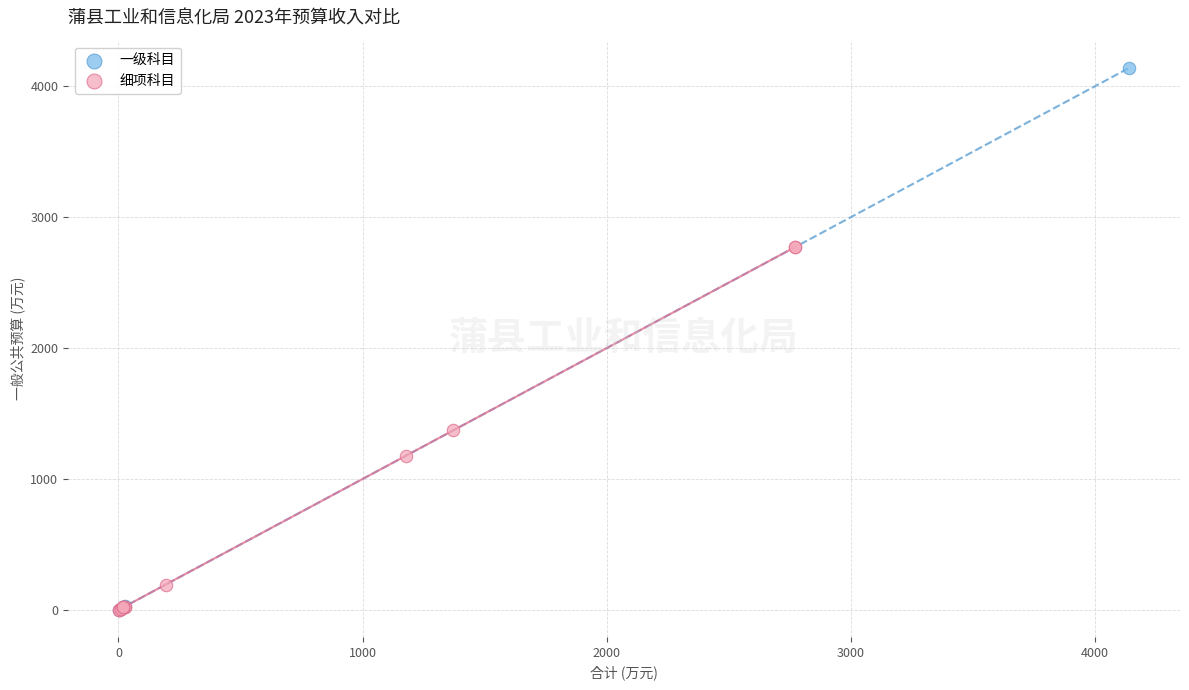

Which series contains the highest Y value?

一级科目